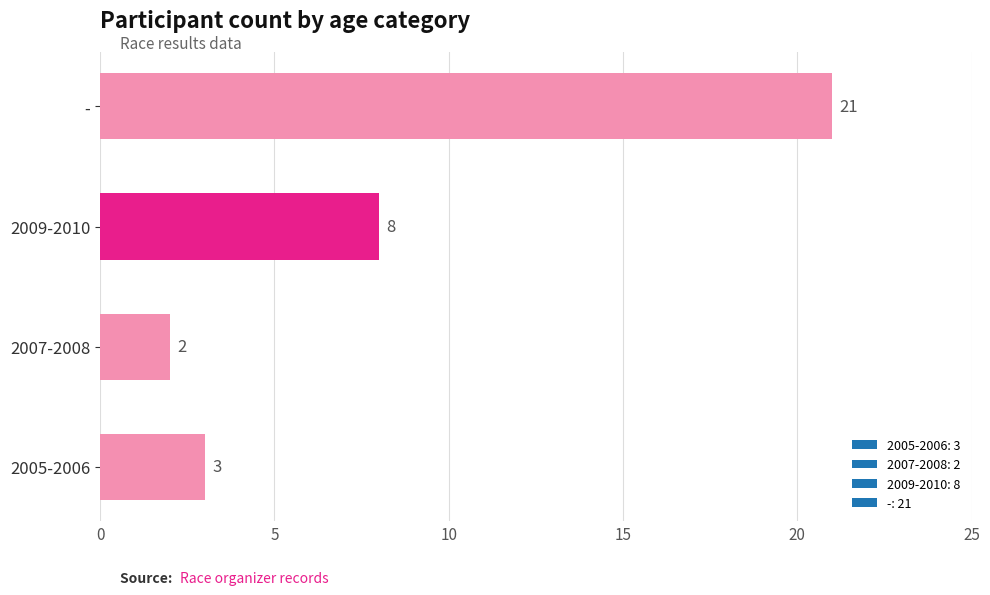

Which category has the lowest value across all series?

2007-2008